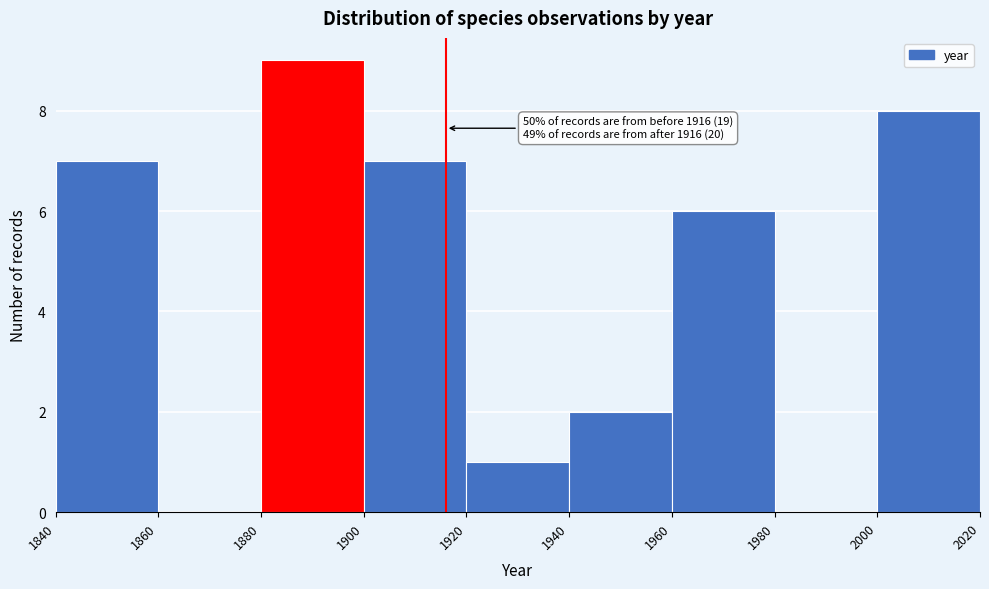

Over which range of the x-axis is the bar tallest?

1880 to 1900